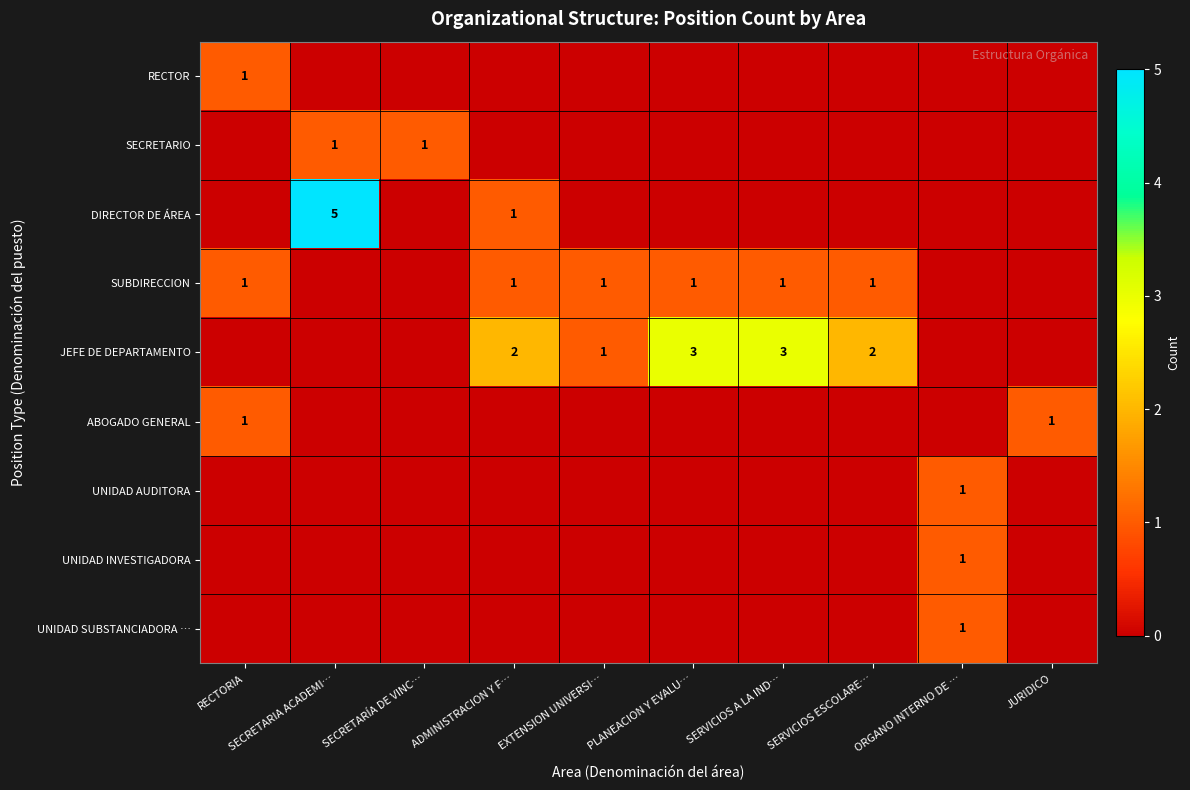

The value of UNIDAD AUDITORA at ORGANO INTERNO DE … is 0. True or false?

False